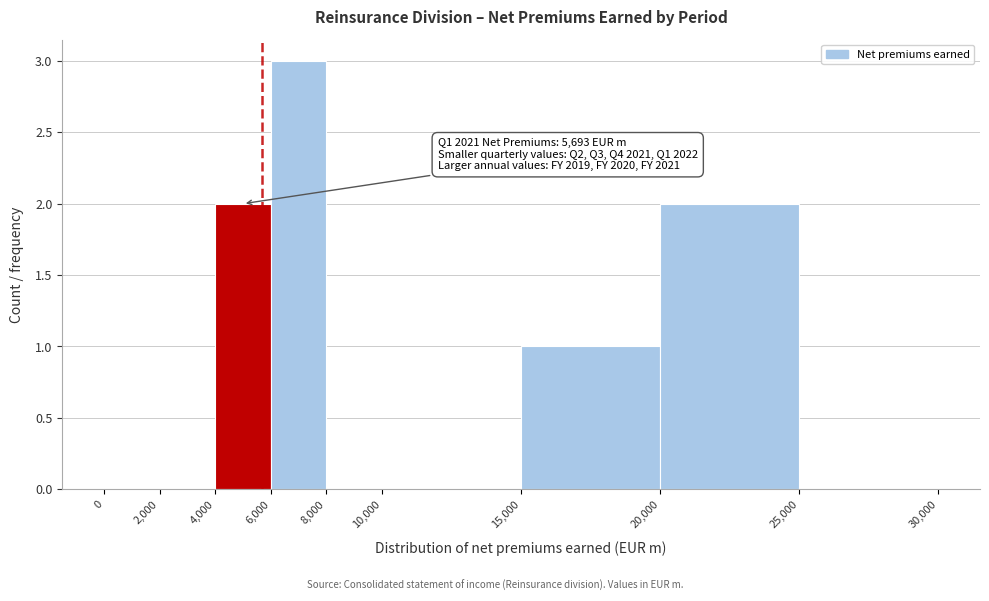

Over which range of the x-axis is the bar tallest?

6,000 to 8,000